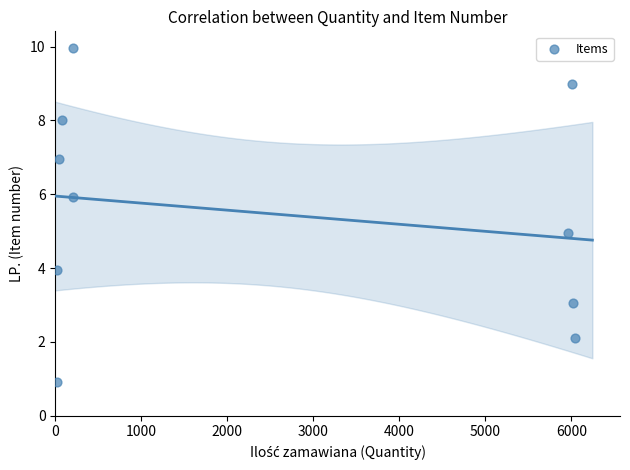

What is the average Y value?

5.5